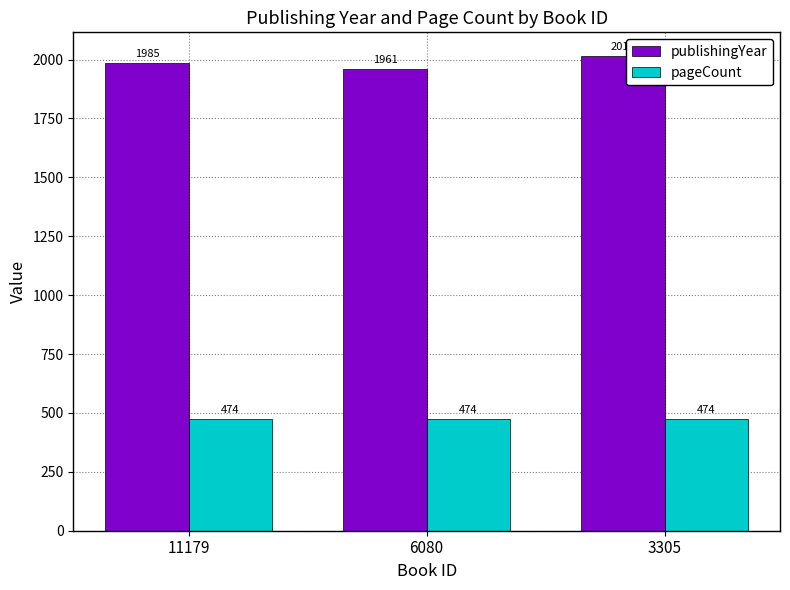

What is the difference between the highest and lowest values at 6080?

1487